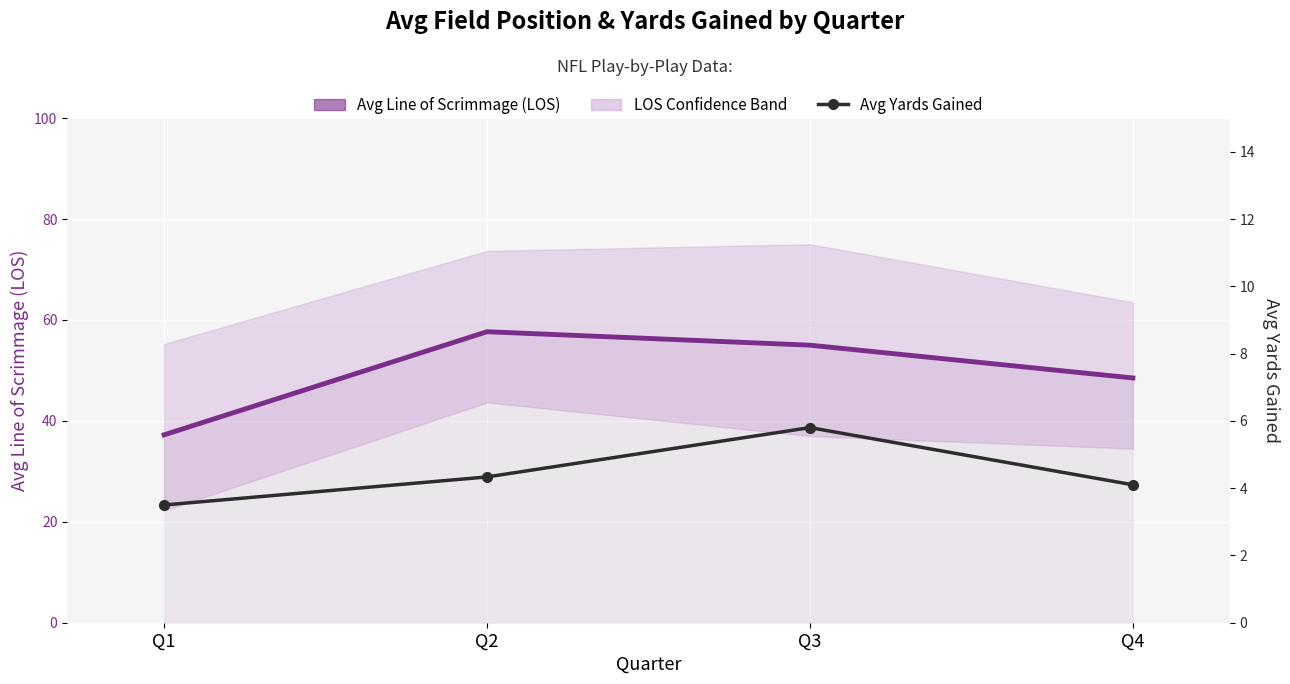

Read the Avg Line of Scrimmage (LOS) value at Q4.

48.5